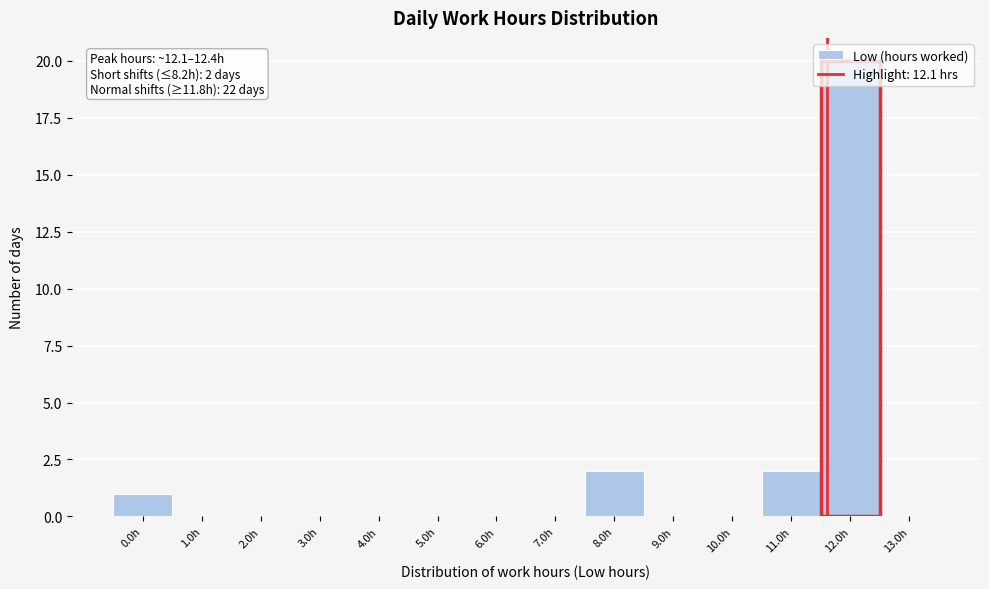

The value at 6.0h is 0. True or false?

True